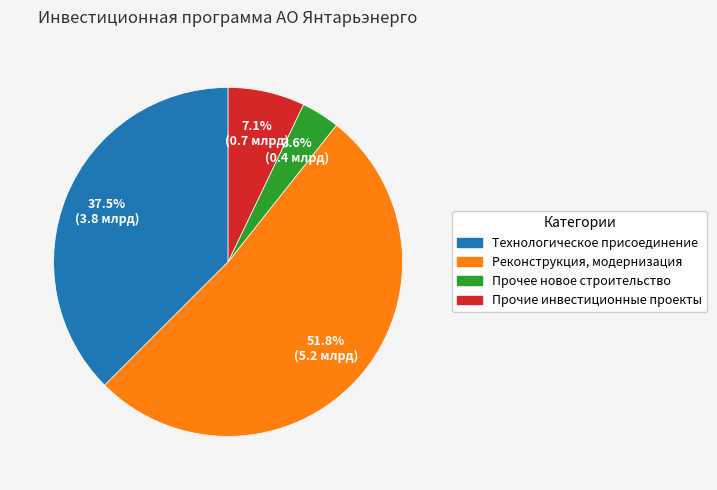

To the nearest percent, what is the difference between the Реконструкция, модернизация and Прочее новое строительство slice percentages?

48%